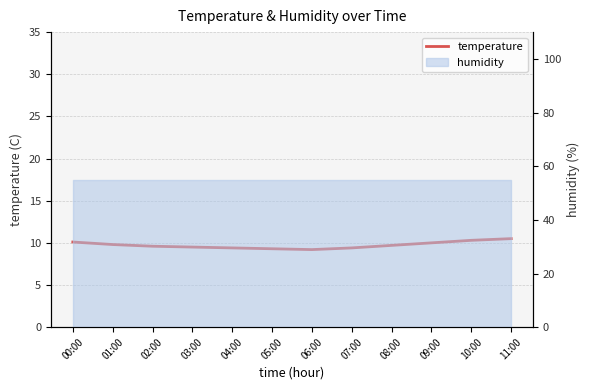

Is it true that the value at 07:00 is 2.2?

False